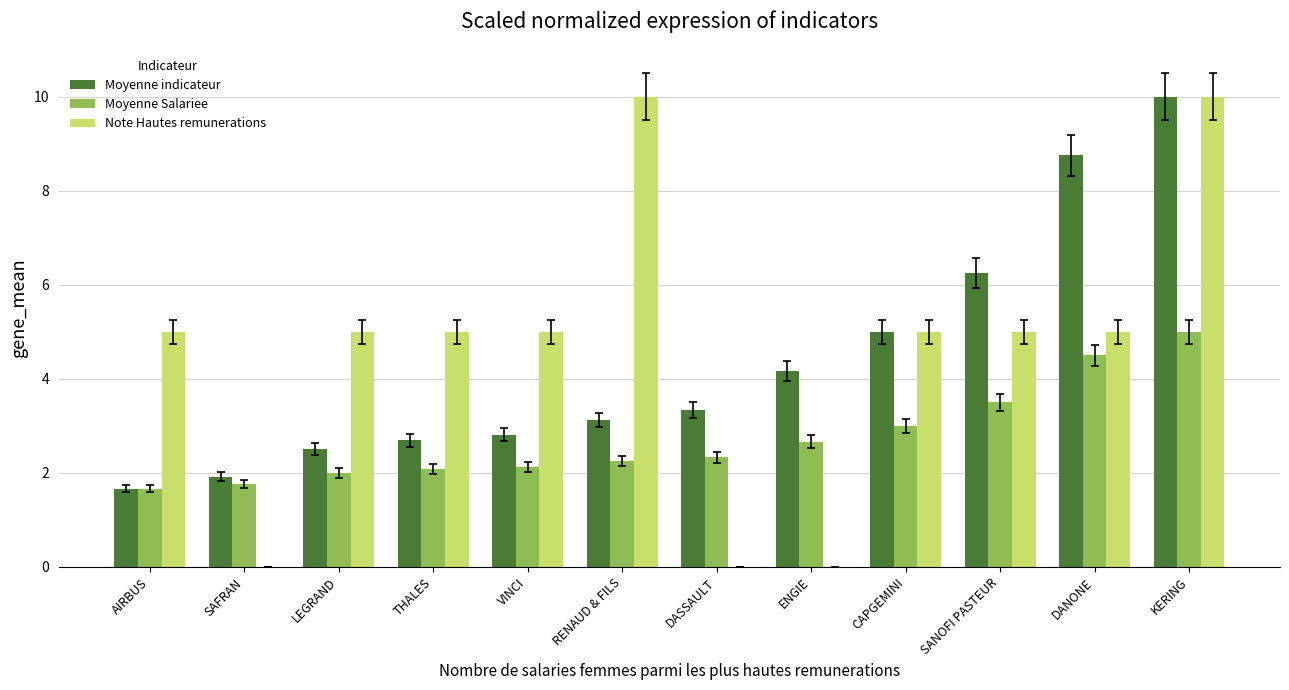

What is the average value of the Note Hautes remunerations series?

4.6